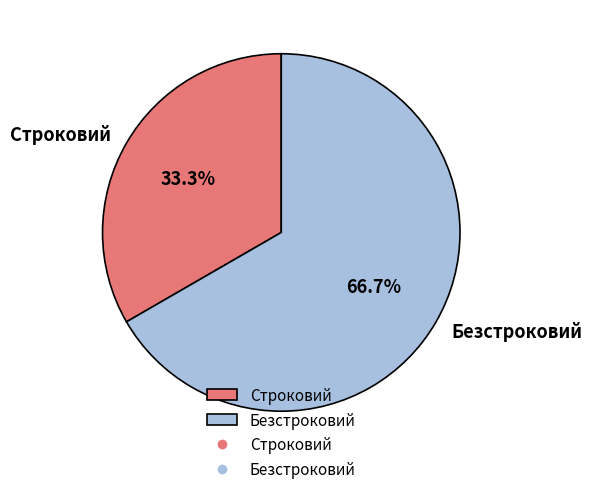

To the nearest percent, what is the difference between the largest and smallest slice percentages?

33%